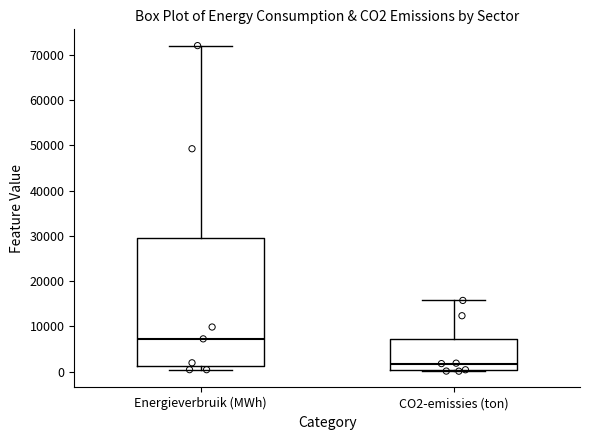

Which box's median line is the lowest?

CO2-emissies (ton)